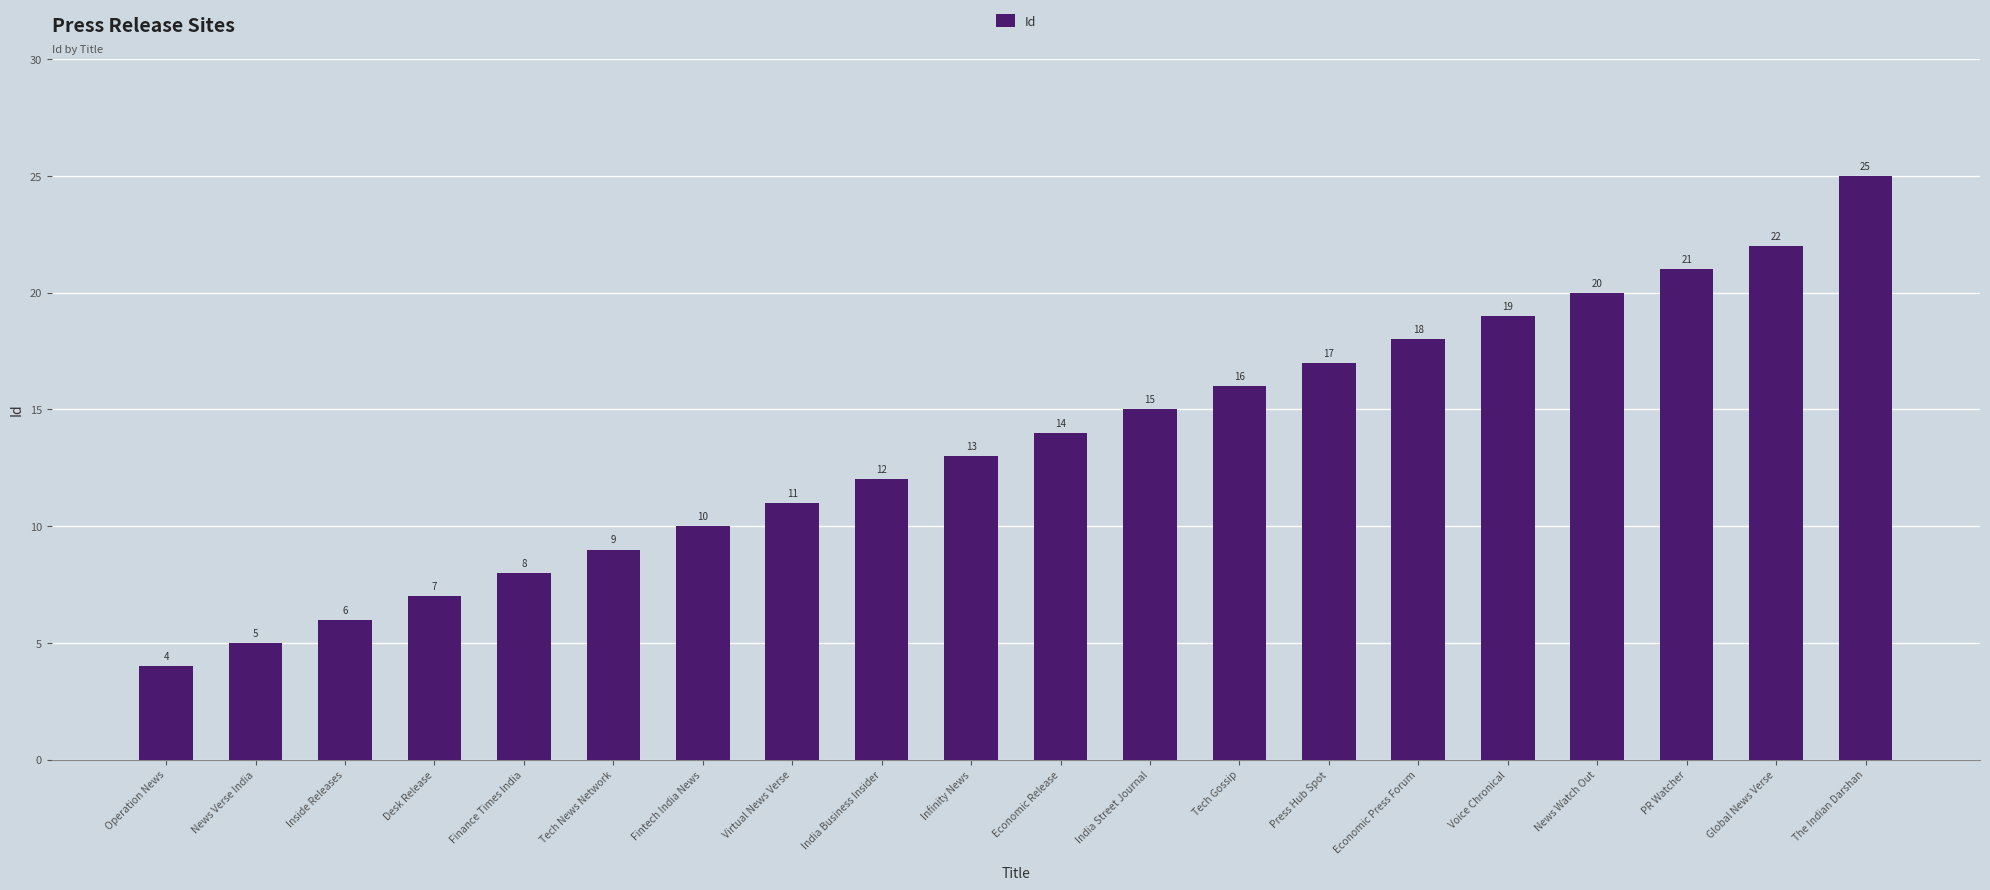

List the labels in order of value, smallest first.

Operation News, News Verse India, Inside Releases, Desk Release, Finance Times India, Tech News Network, Fintech India News, Virtual News Verse, India Business Insider, Infinity News, Economic Release, India Street Journal, Tech Gossip, Press Hub Spot, Economic Press Forum, Voice Chronical, News Watch Out, PR Watcher, Global News Verse, The Indian Darshan